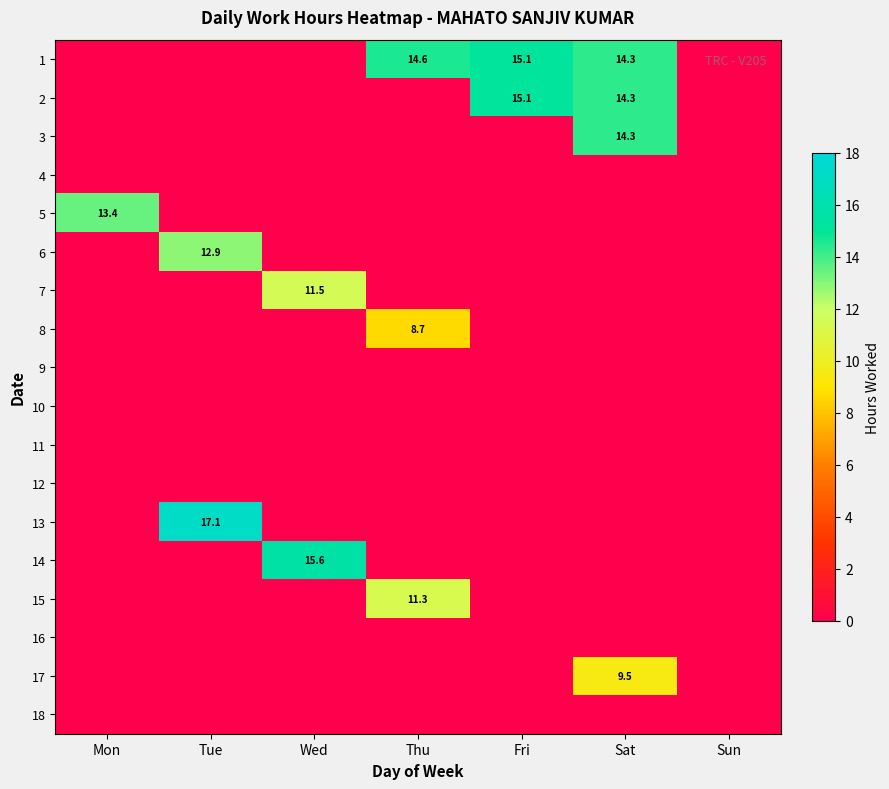

Is it true that 14 equals 15.6 at Wed?

True